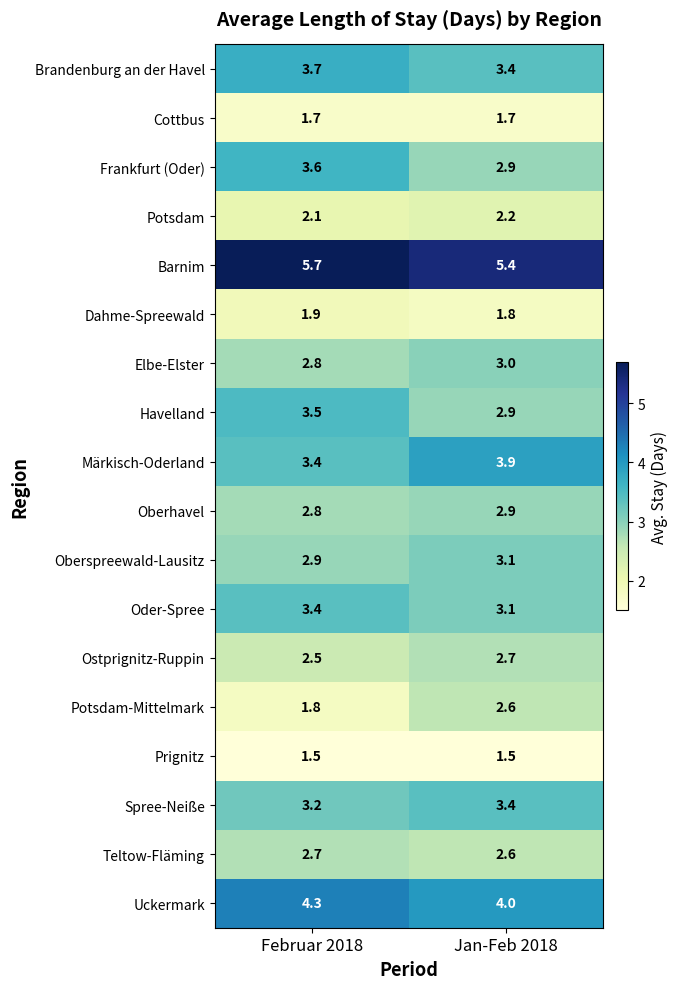

Is it true that Ostprignitz-Ruppin equals 0.6 at Jan-Feb 2018?

False